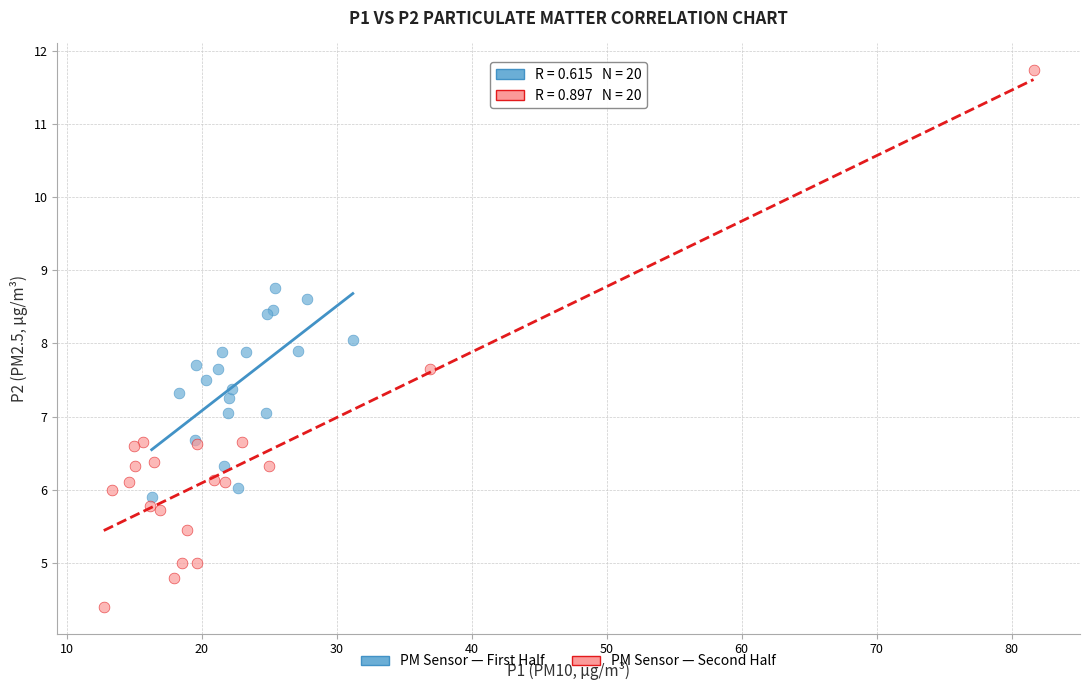

Which series has the widest spread of Y values?

PM Sensor — Second Half